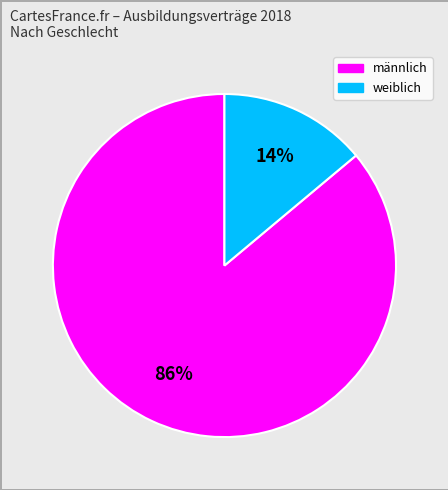

To the nearest percent, what is the difference between the largest and smallest slice percentages?

72%